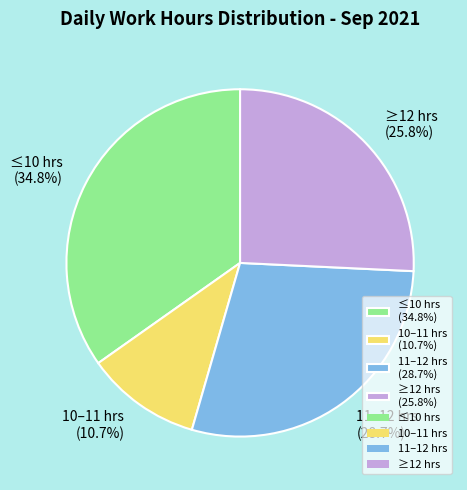

Which slice is the largest?

≤10 hrs (34.8%)